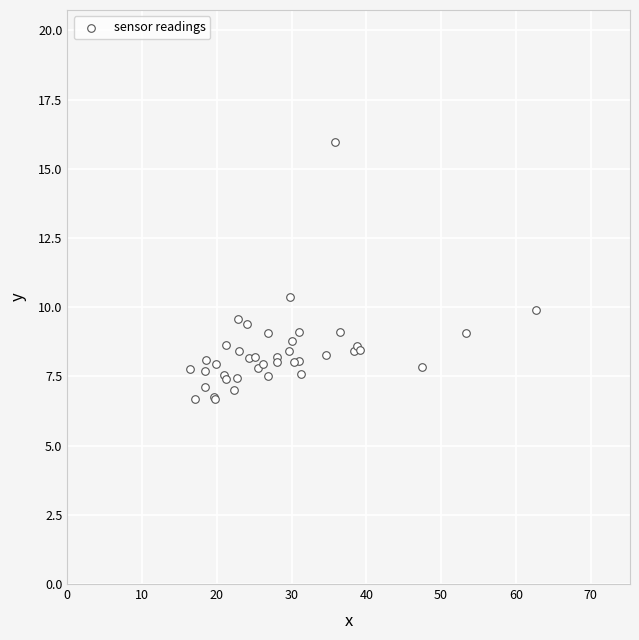

What Y value in the scatter plot is closest to 11?

10.4